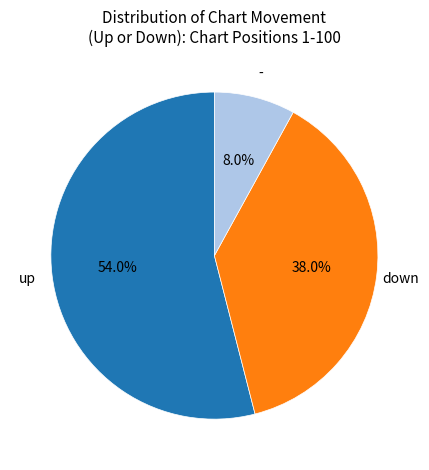

Is there a majority slice in this chart?

Yes